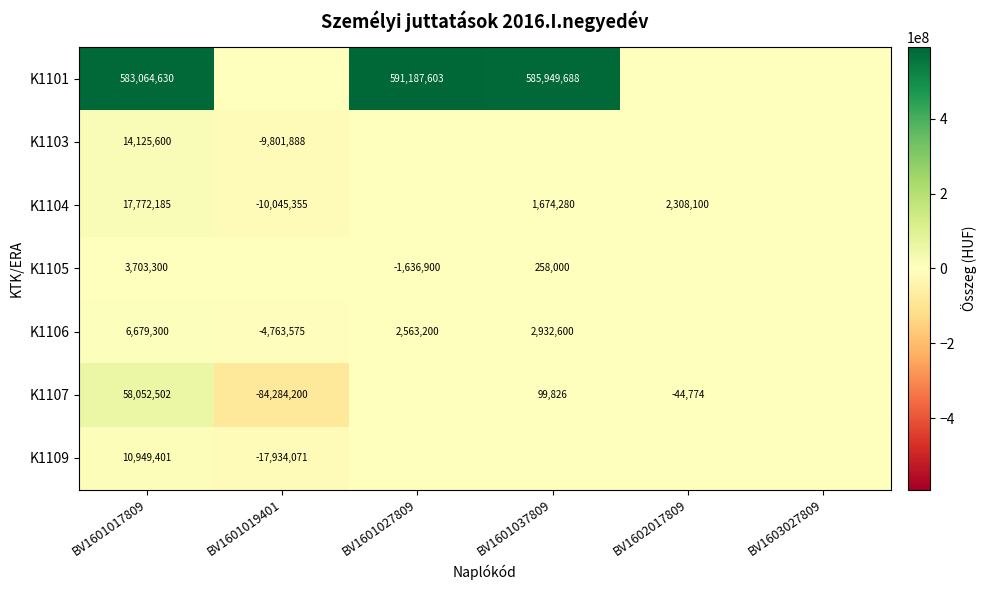

Count the number of data series in this chart.

7